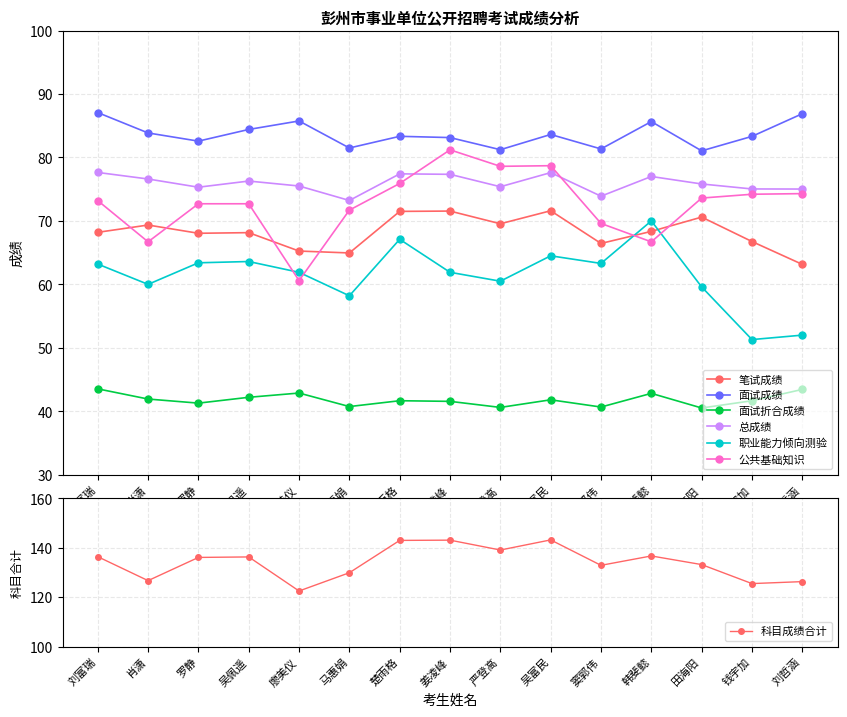

Is the value of 笔试成绩 at 罗静 greater than the value of 面试折合成绩 at 严登高?

Yes